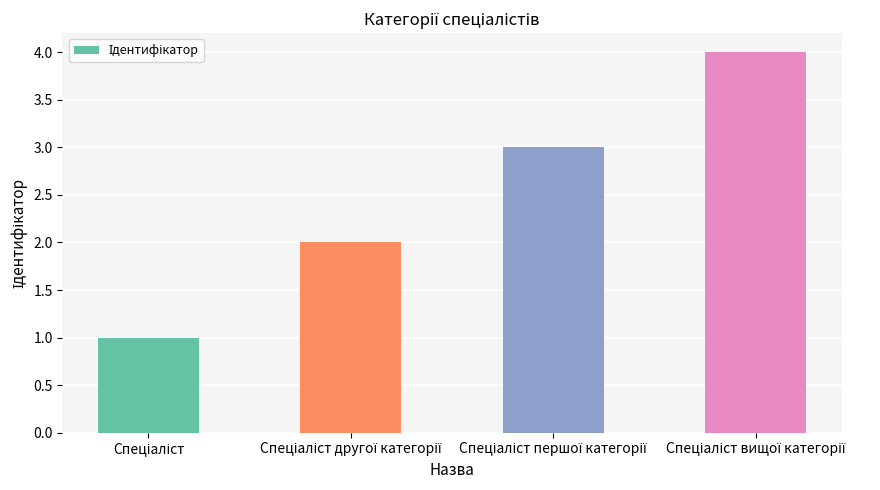

What is the difference between the maximum and minimum values?

3